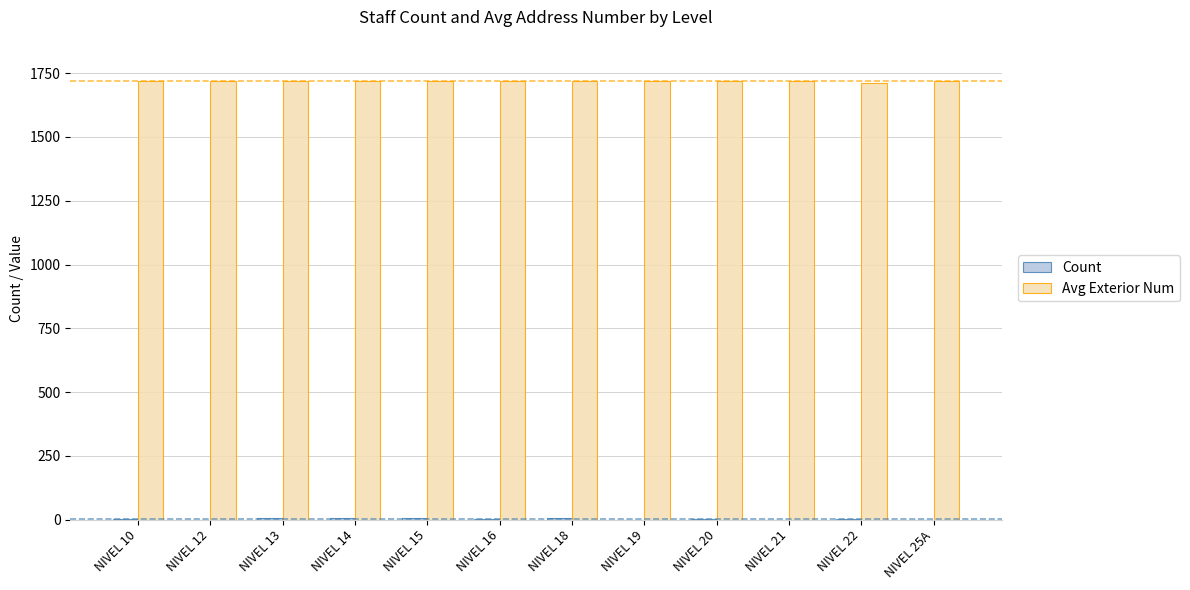

Which series has the largest total across all categories?

Avg Exterior Num